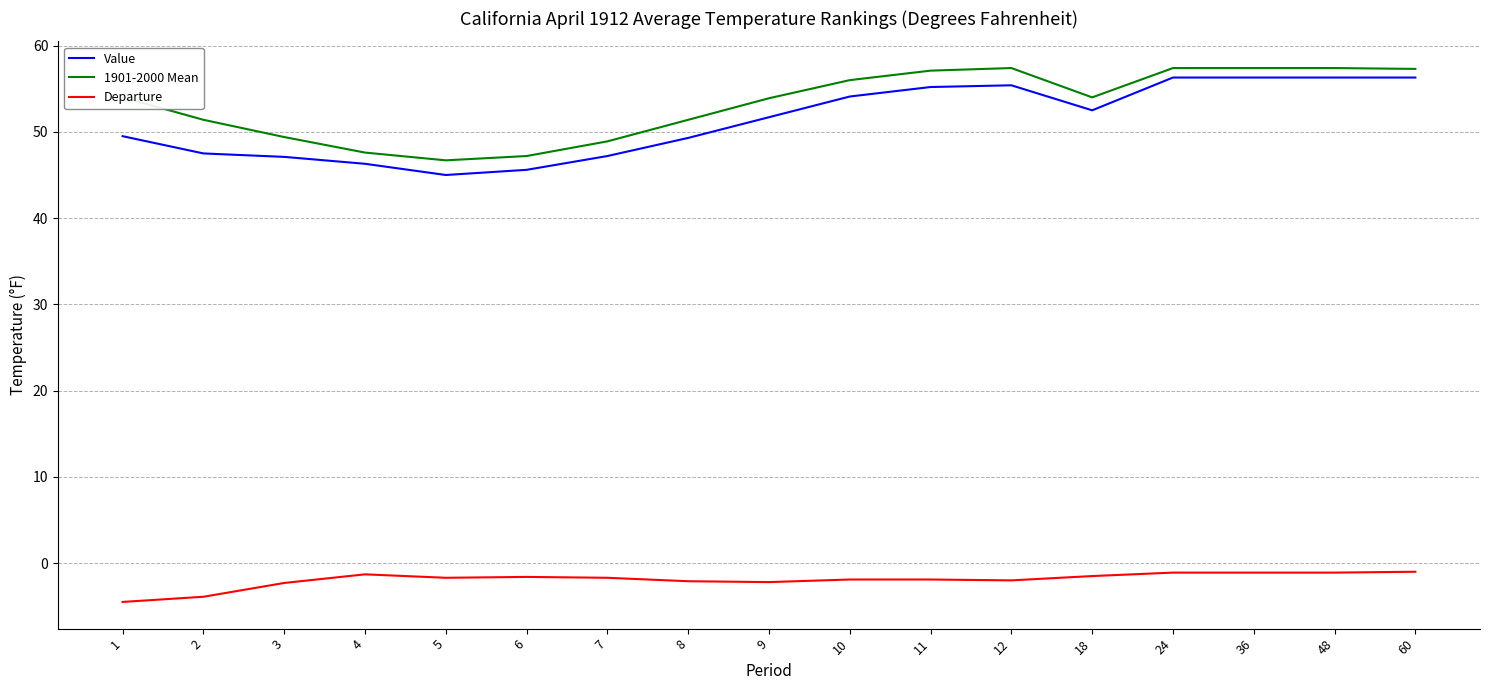

What is the average value of the Value series?

51.3